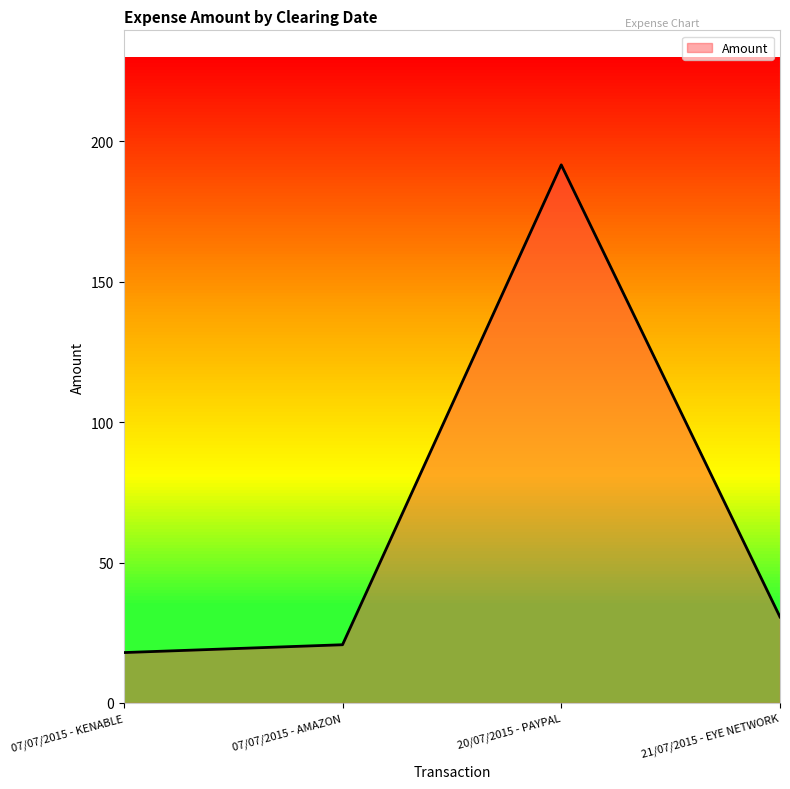

Which category has the highest value across all series?

20/07/2015 - PAYPAL